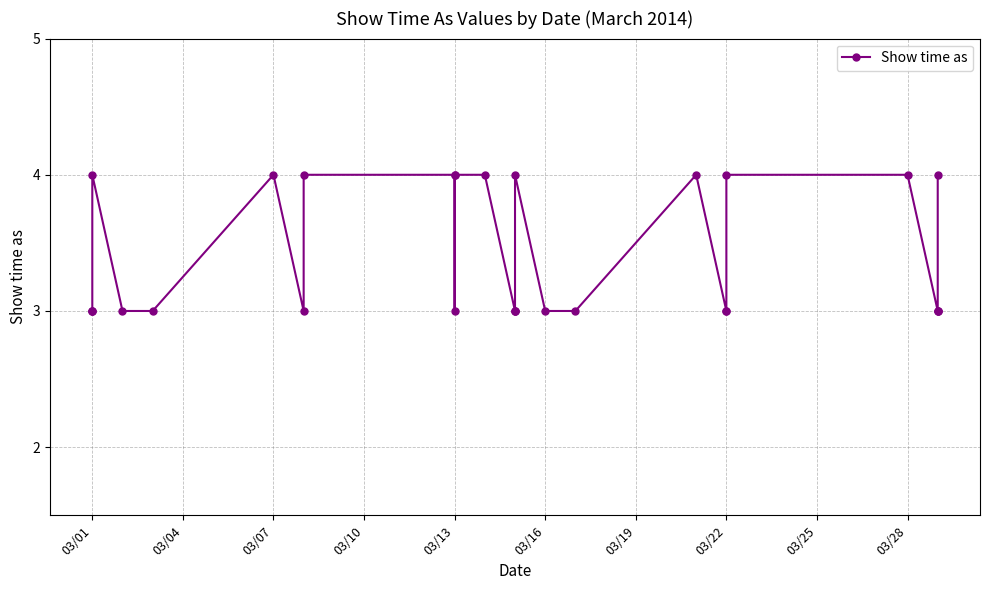

Which label corresponds to the smallest value in the chart?

03/01